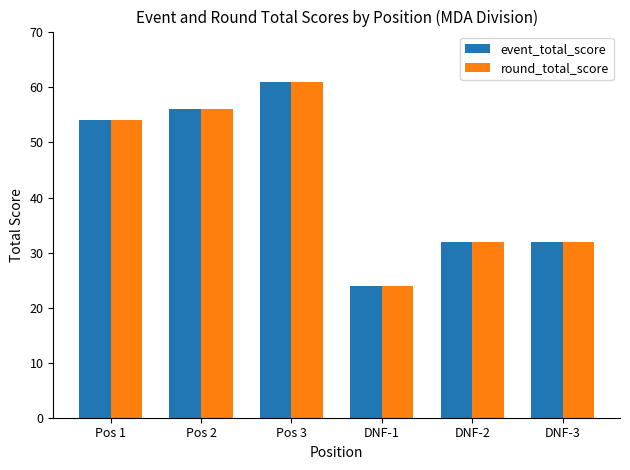

What is the difference between the event_total_score values at DNF-3 and Pos 2?

24